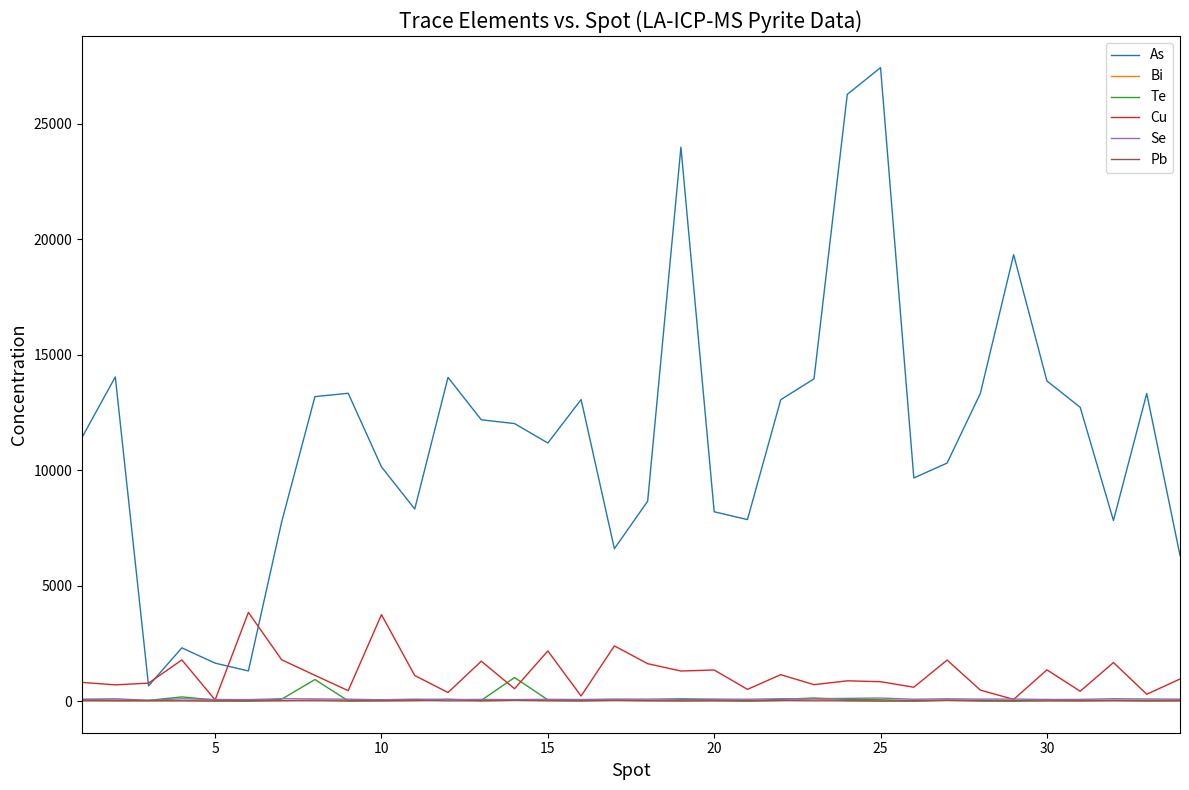

True or false: Te and As intersect in this chart.

False